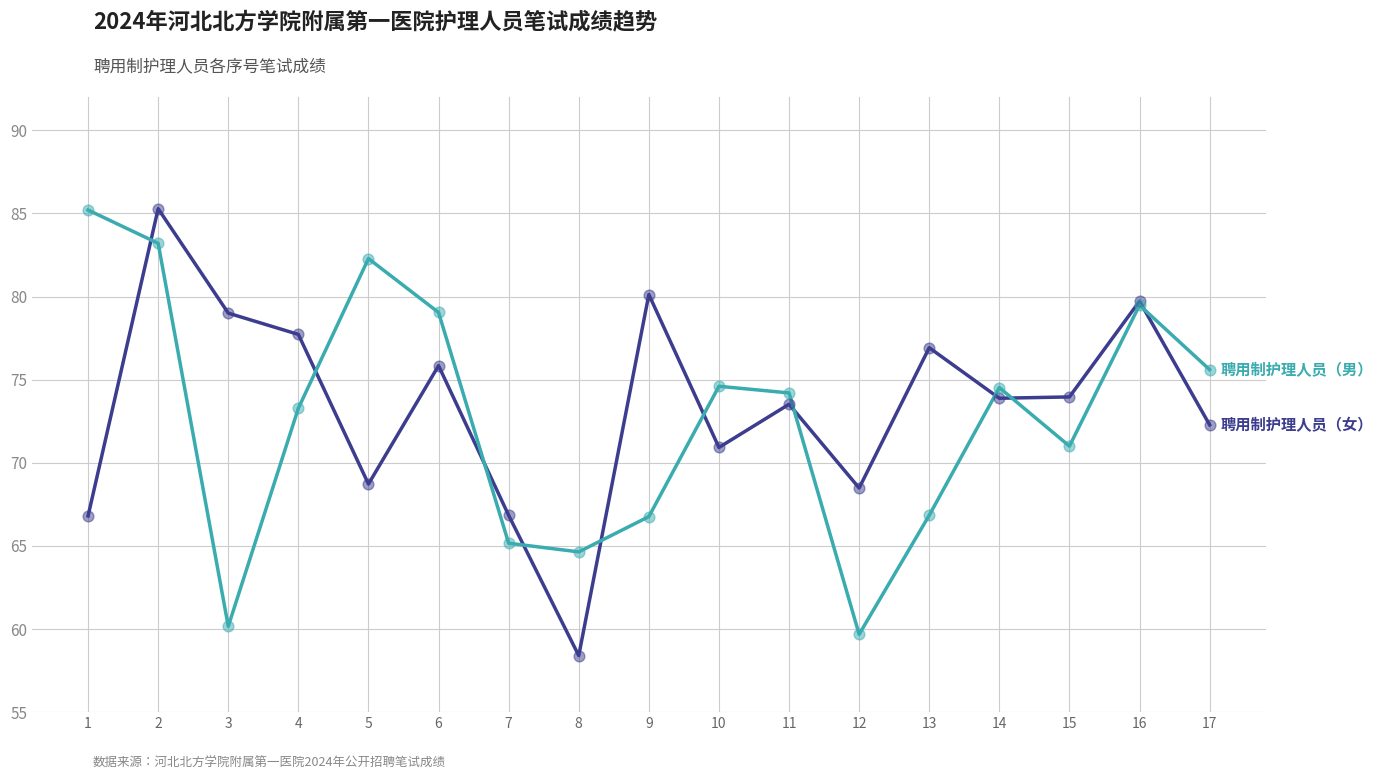

What is the total value across all series at 15?

145.0